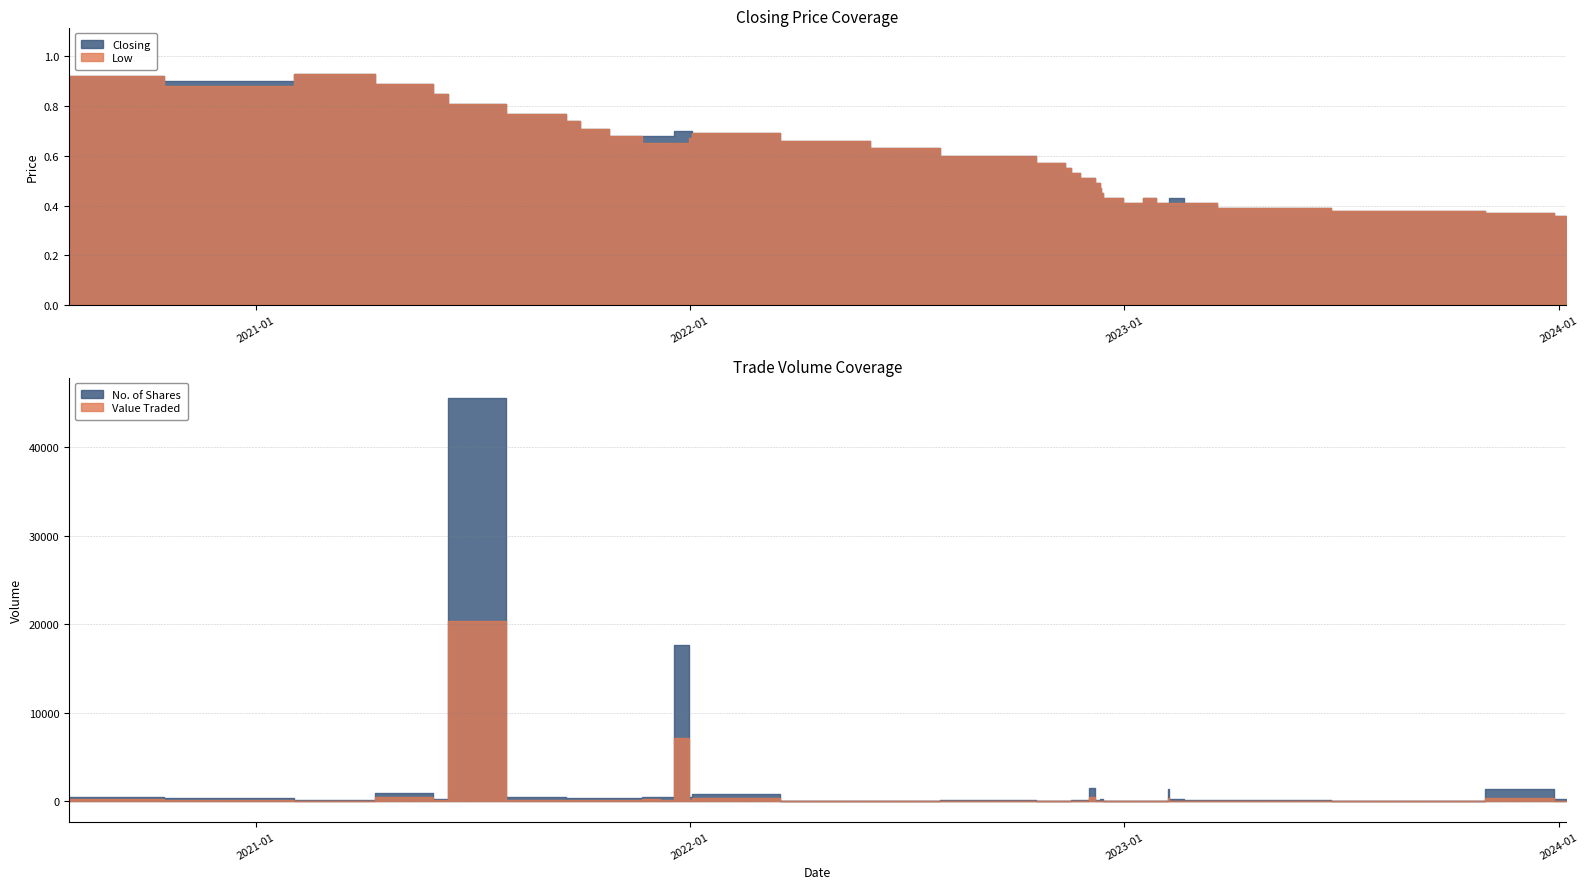

How many data points in No. of Shares are less than 200?

20